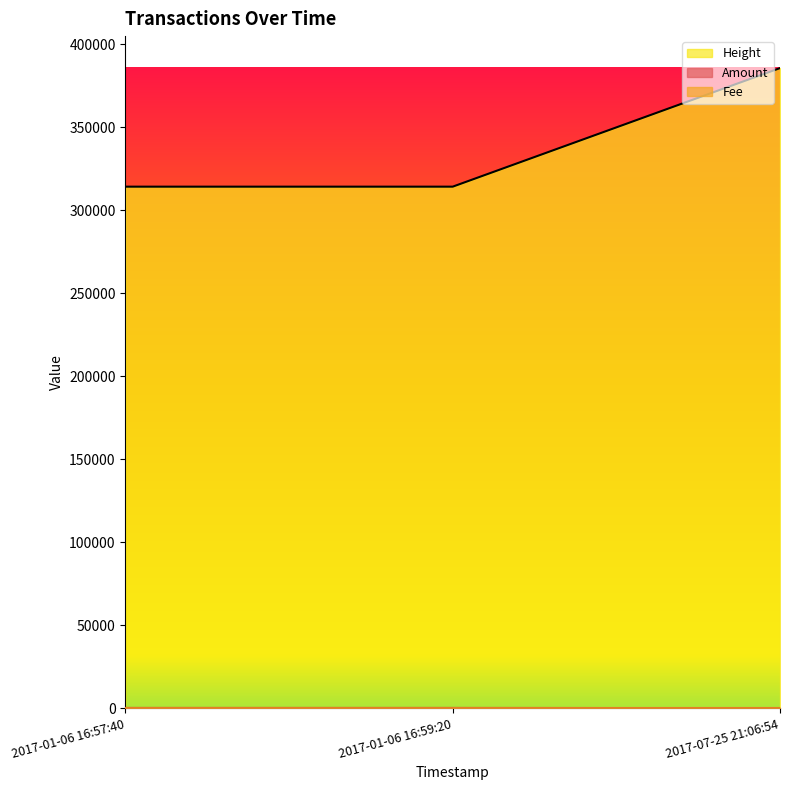

Reading right to left, transcribe all the data shown in this chart.

Amount: 110	109	0
Fee: 1	1	1
Height: 314170	314172	385596